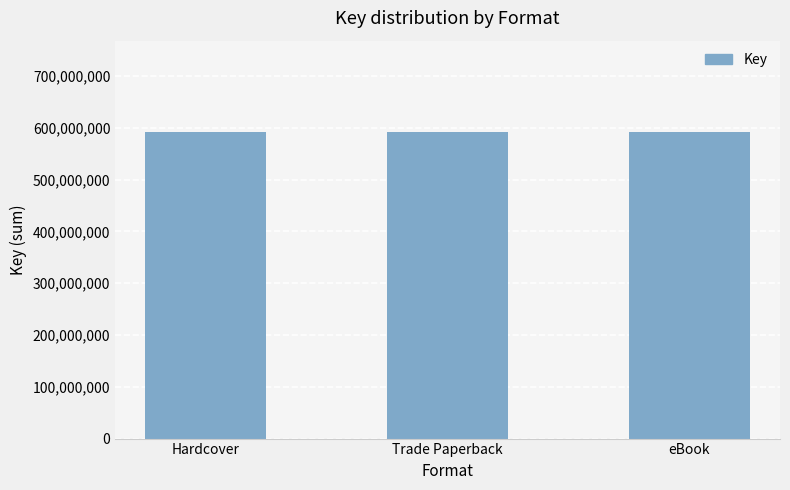

What position from the right is 3?

3